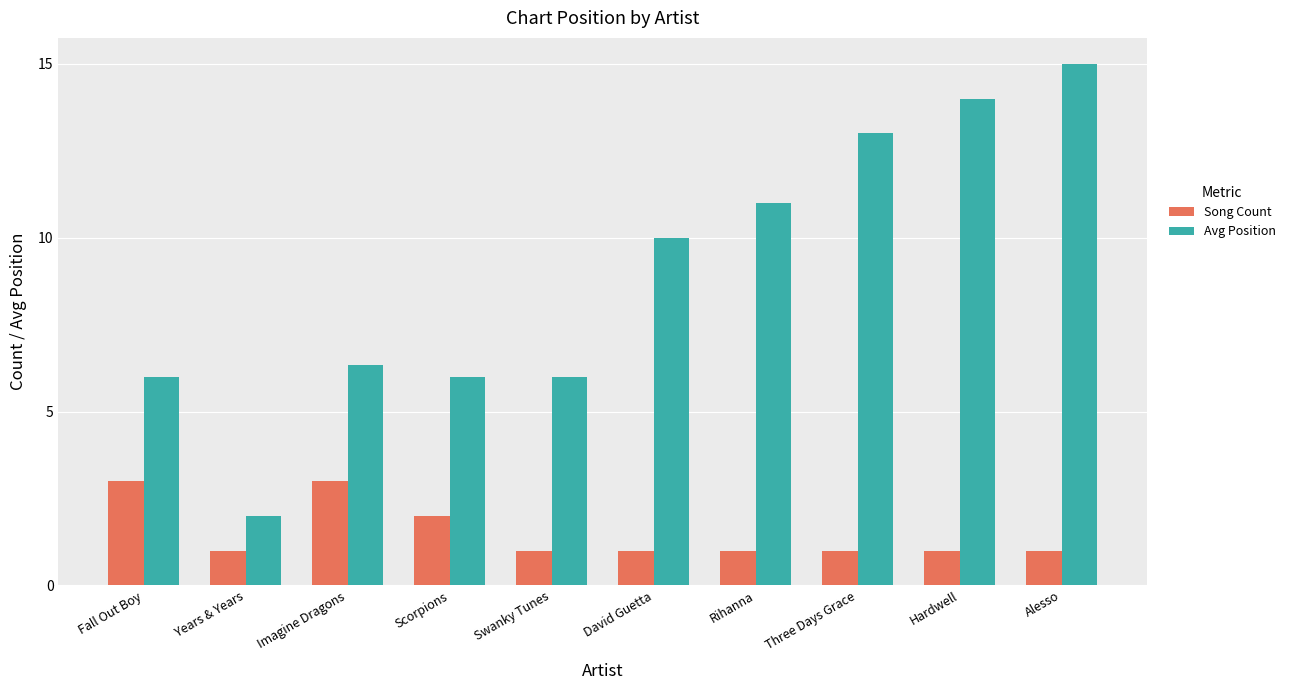

Read the Song Count value at Years & Years.

1.0